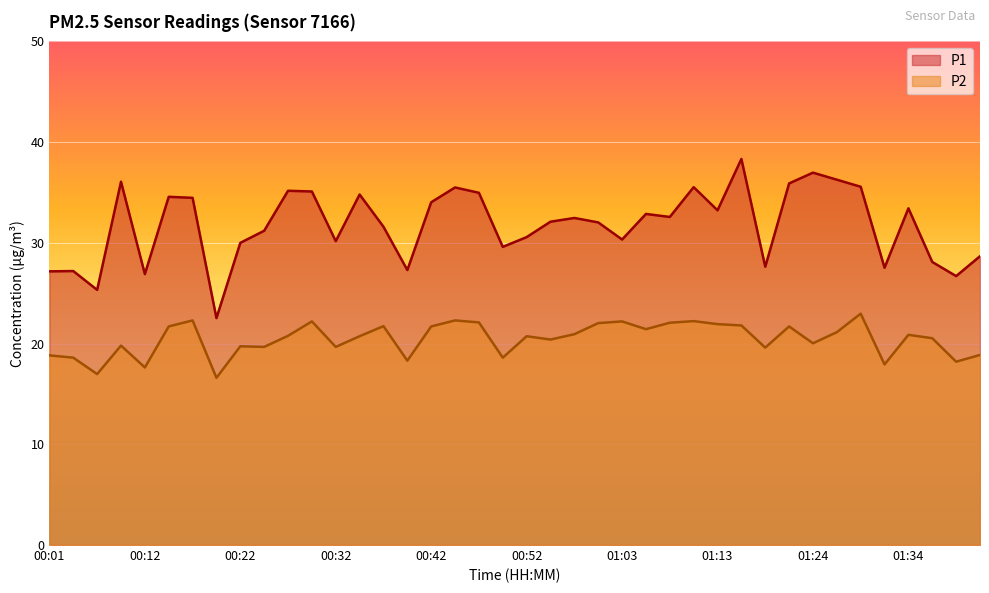

Which series has the largest total across all categories?

P1